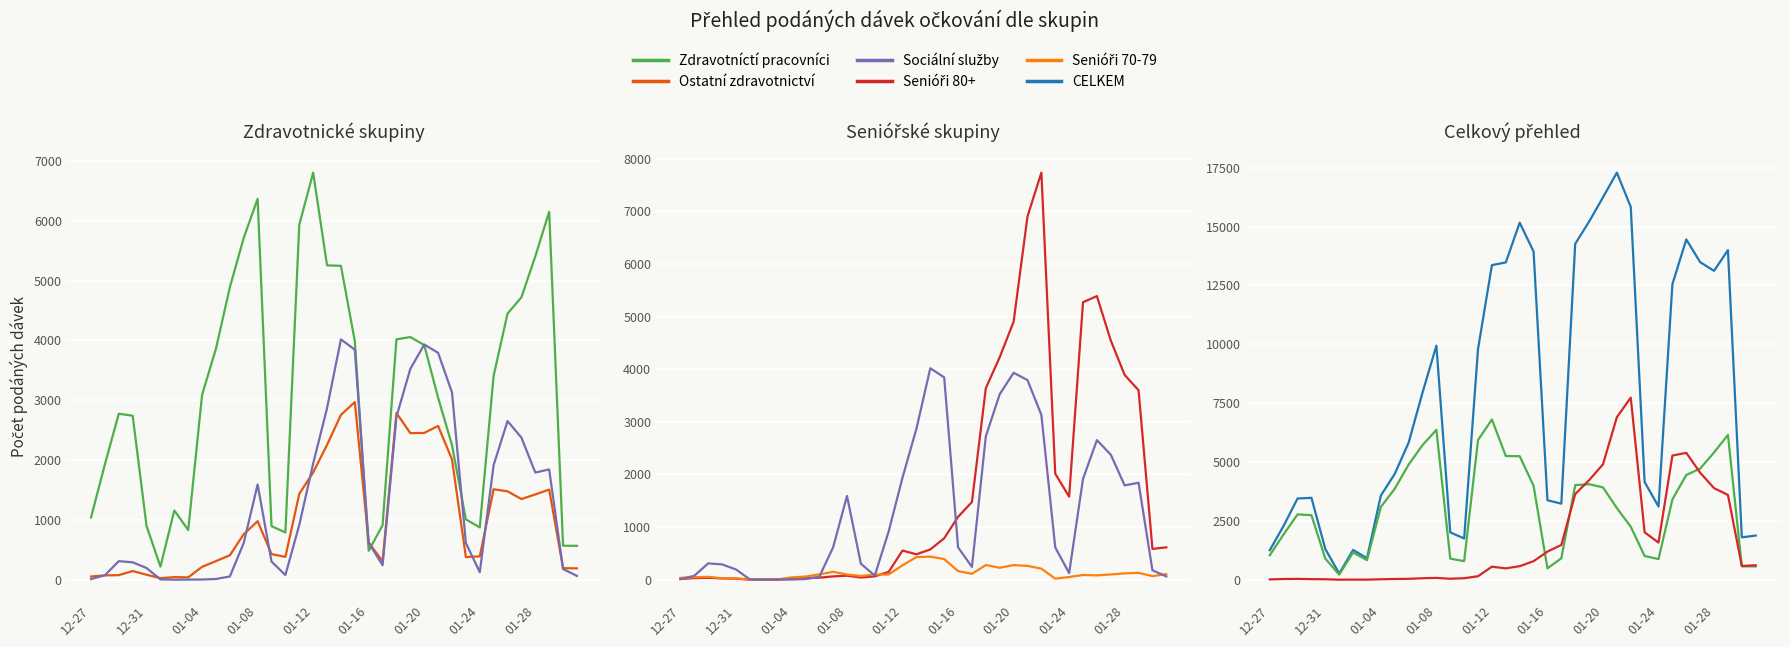

At how many categories does at least one series exceed 2541?

26